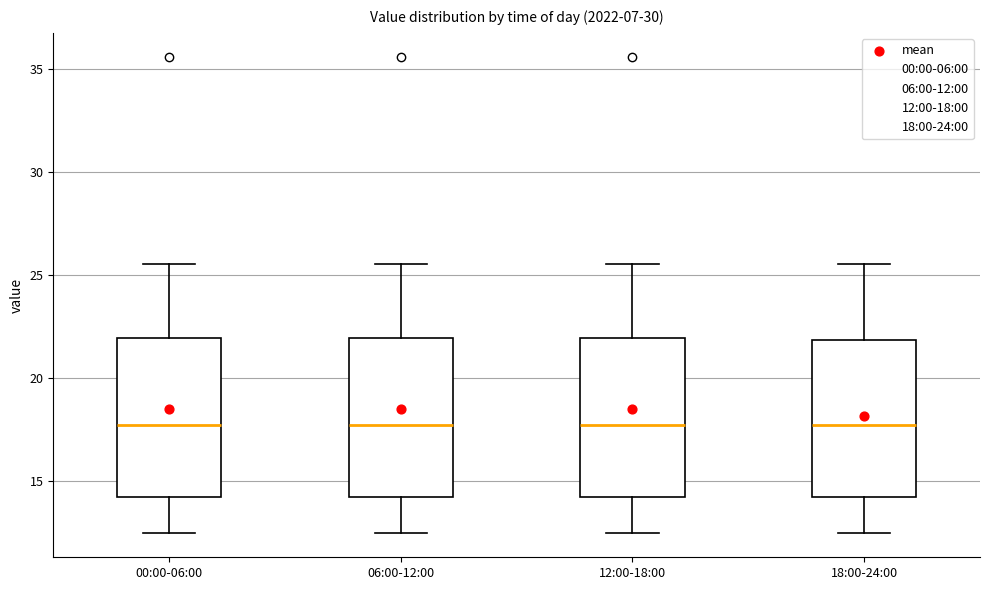

Where does the upper whisker of the box for 18:00-24:00 end on the y-axis? The values are not printed on the chart, so give them approximately, as read against the axis.

25.5